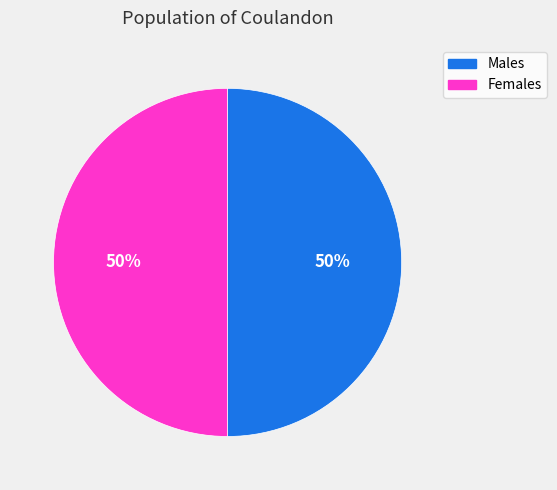

To the nearest percent, what is the average slice percentage?

50%